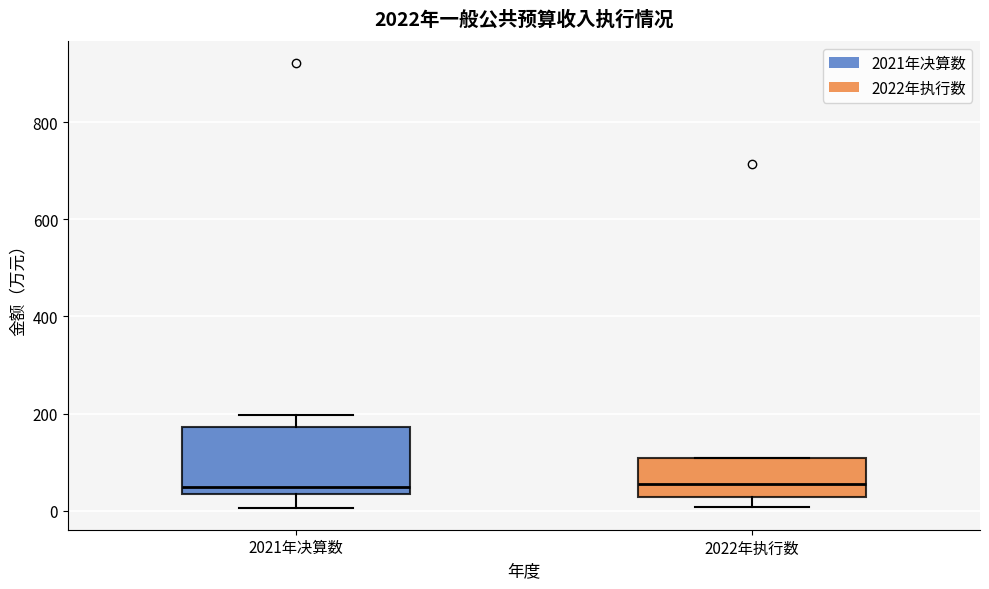

Where is the upper edge of the box for 2021年决算数 on the y-axis? The values are not printed on the chart, so give them approximately, as read against the axis.

180